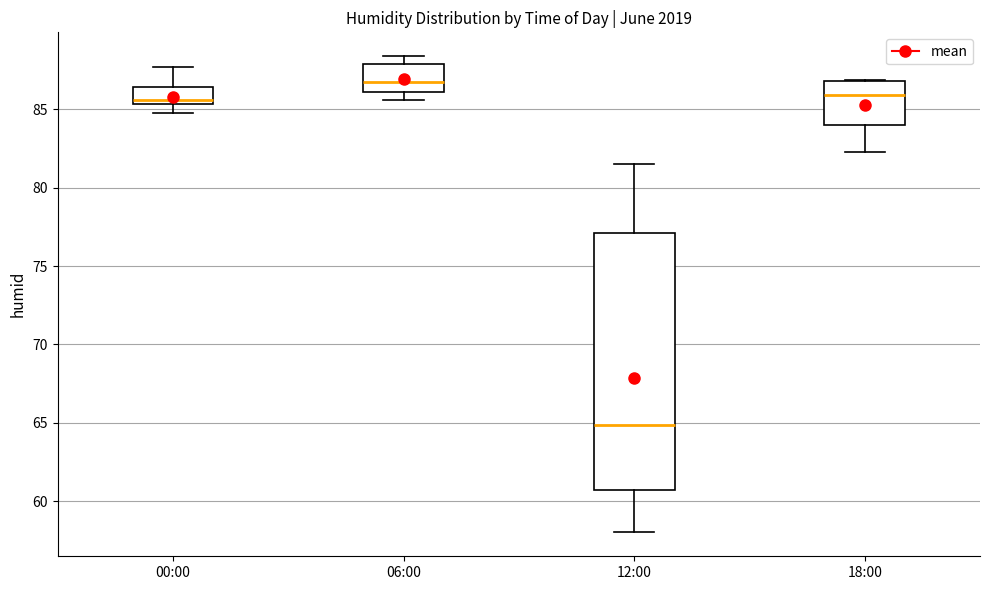

Reading left to right, read every box against the y-axis: the position of its median line, the range the box covers, and the ends of its whiskers. The values are not printed on the chart, so give them approximately, as read against the axis.

00:00: median 85.5 (just above the box's lower edge), box 85.5 to 86.5, whiskers 85.0 to 87.5
06:00: median 87.0, box 86.0 to 88.0, whiskers 85.5 to 88.5
12:00: median 65.0, box 60.5 to 77.0, whiskers 58.0 to 81.5
18:00: median 86.0, box 84.0 to 87.0, whiskers 82.5 to 87.0